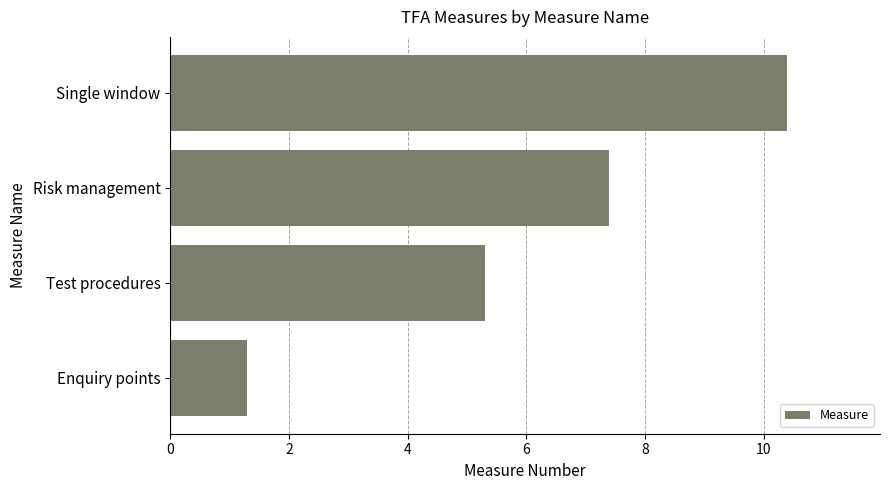

Which label corresponds to the largest value in the chart?

Single window